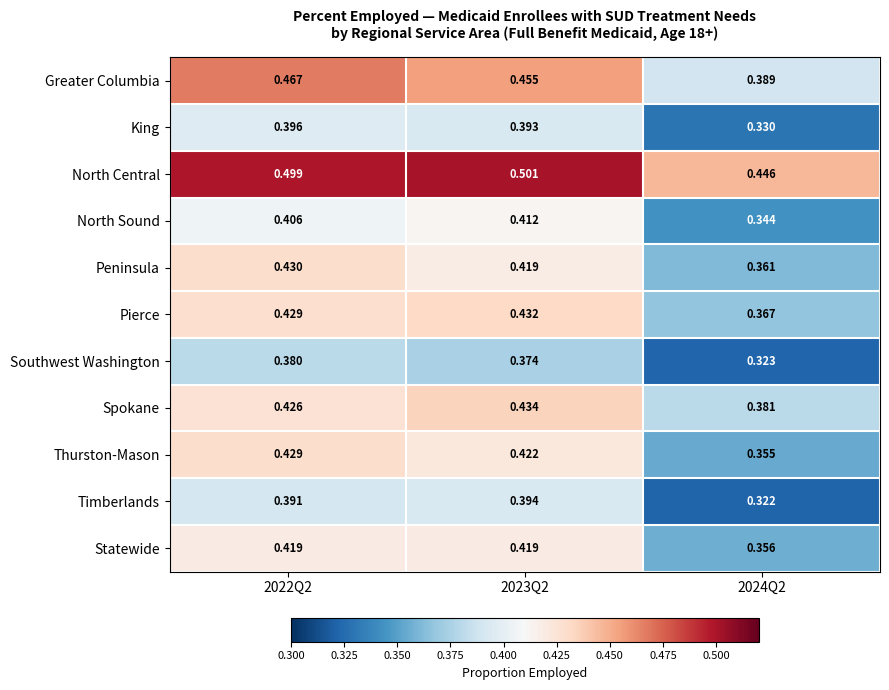

At how many categories does at least one series exceed 0?

3